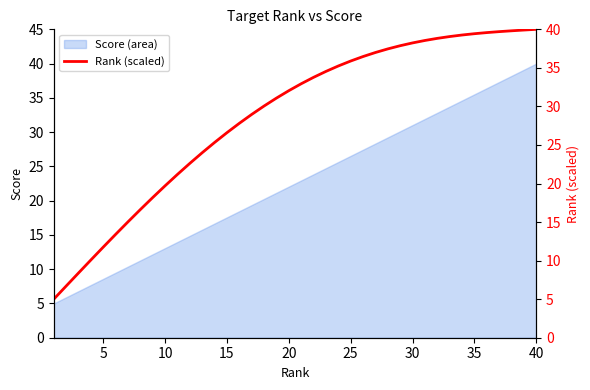

Is it true that Score (area) equals 35.5 at 35?

True